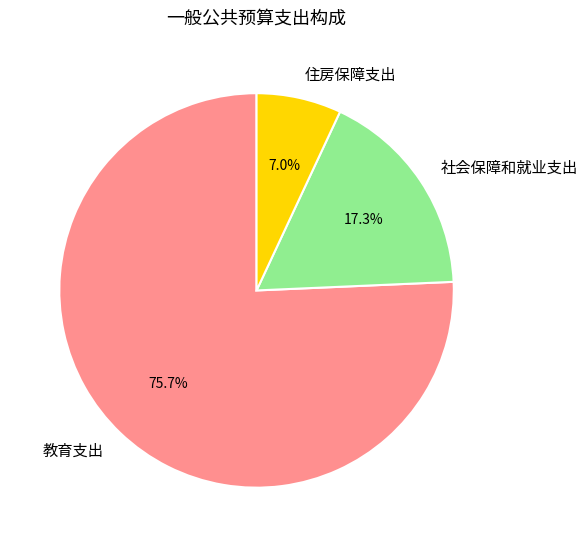

Which slice is the largest?

教育支出